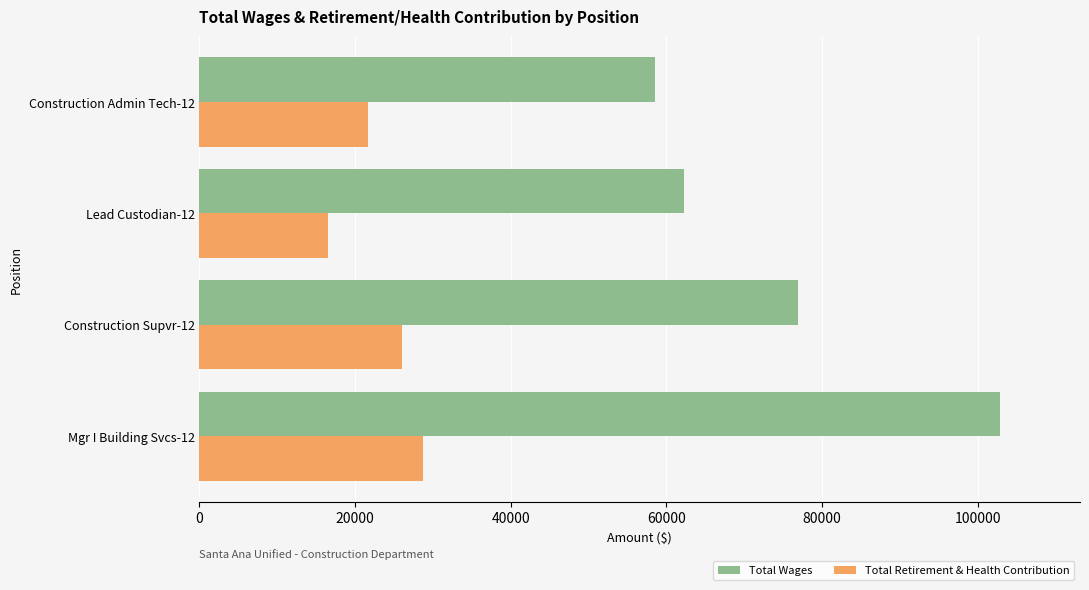

What is the greatest value displayed?

102840